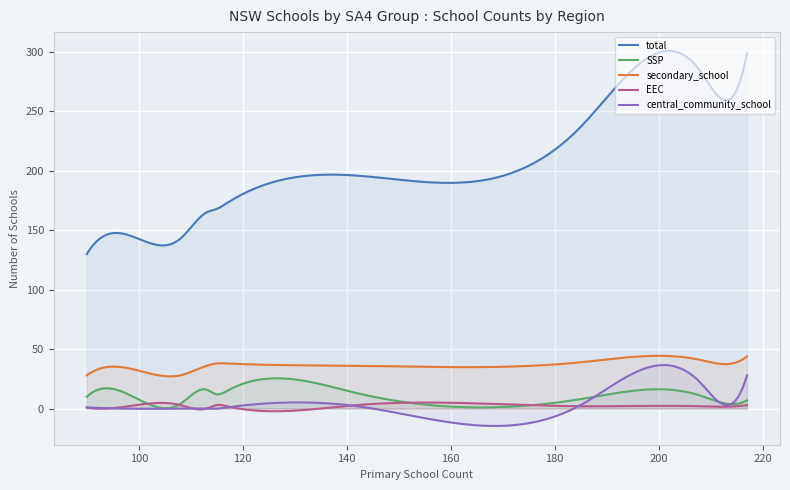

What is the maximum value shown in the chart?

301.0